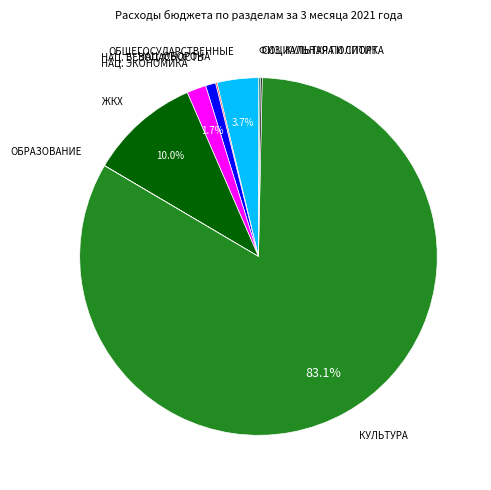

Is there any slice that represents more than half of the pie?

Yes